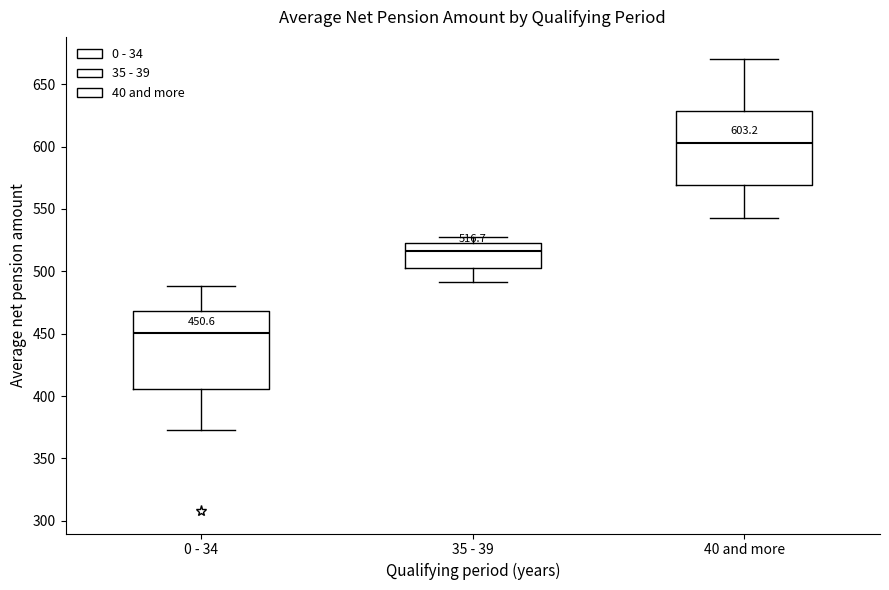

Which box has the lowest median line?

0 - 34